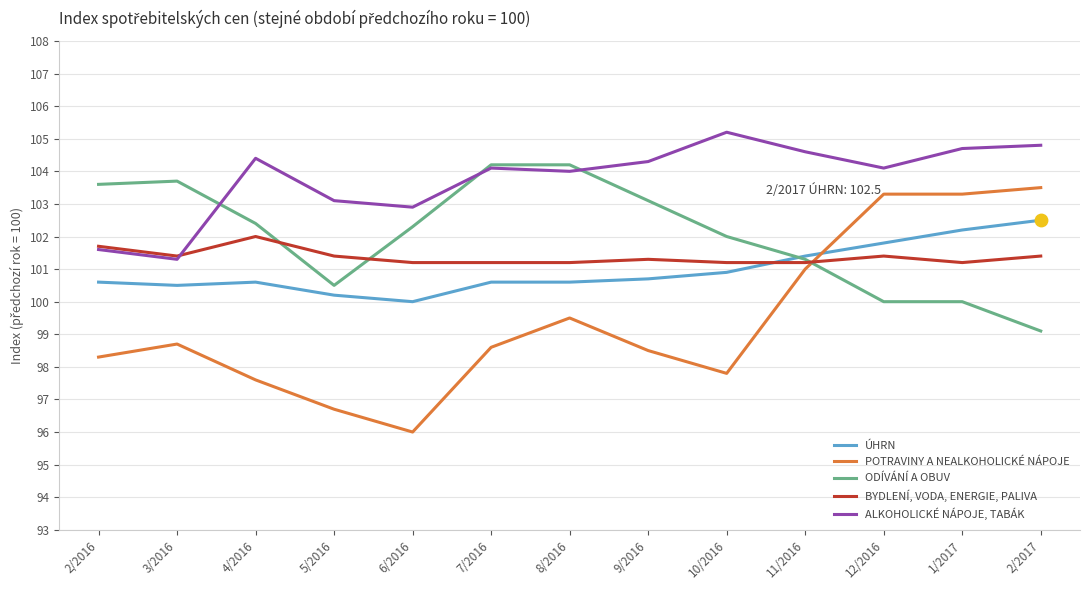

Which series has the largest total across all categories?

ALKOHOLICKÉ NÁPOJE, TABÁK